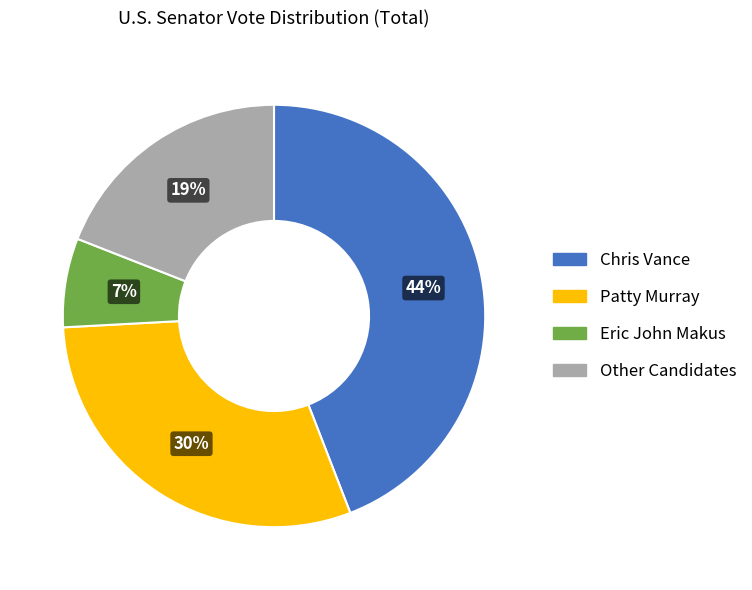

Is there a majority slice in this chart?

No